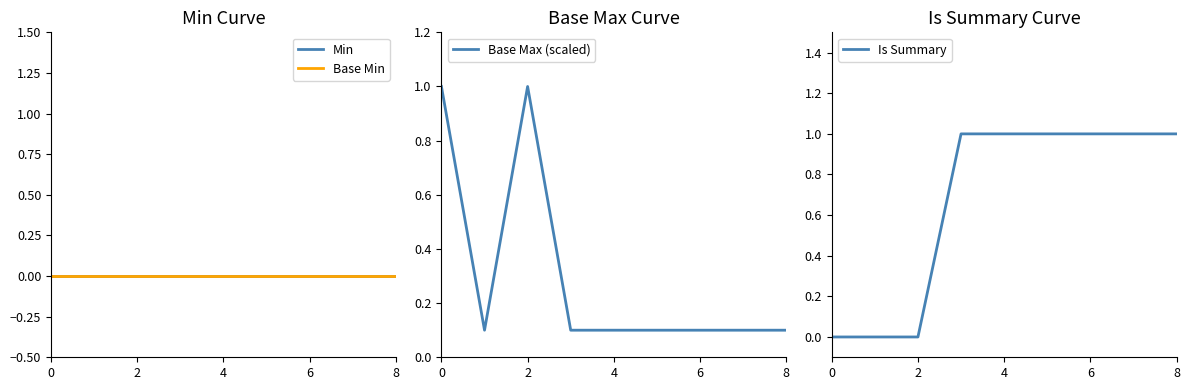

What is the label of the 2nd point from the right?

7